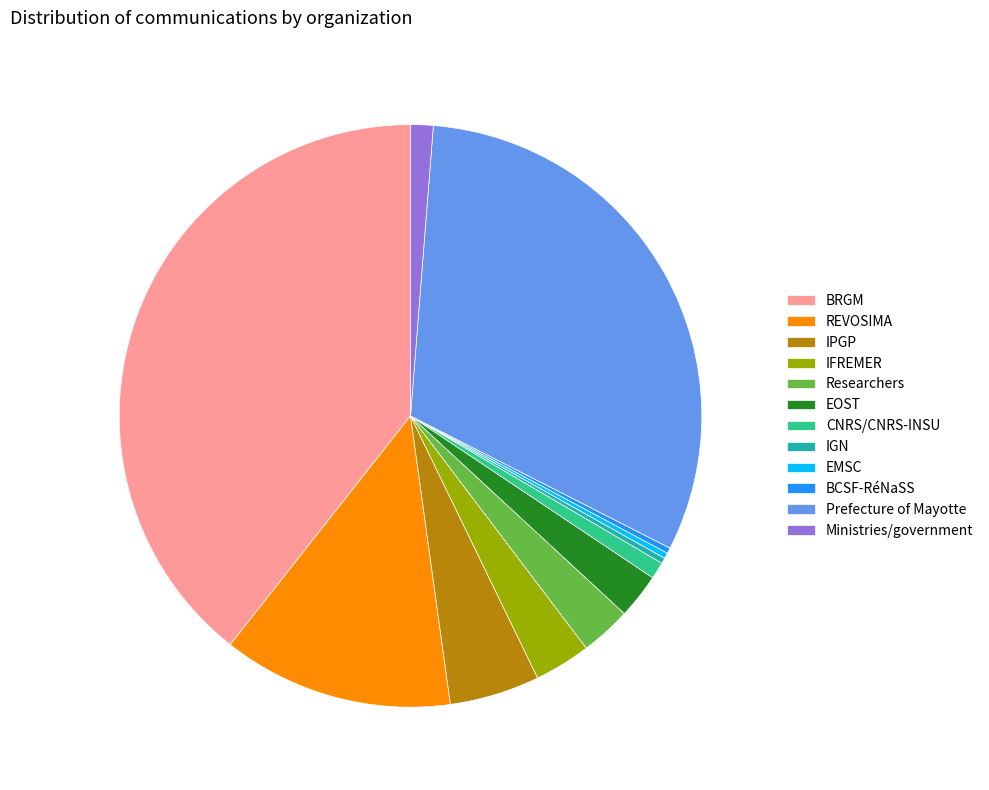

Is there any slice that represents more than half of the pie?

No